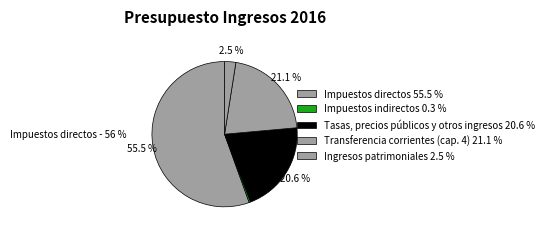

How many segments does this pie chart have?

5